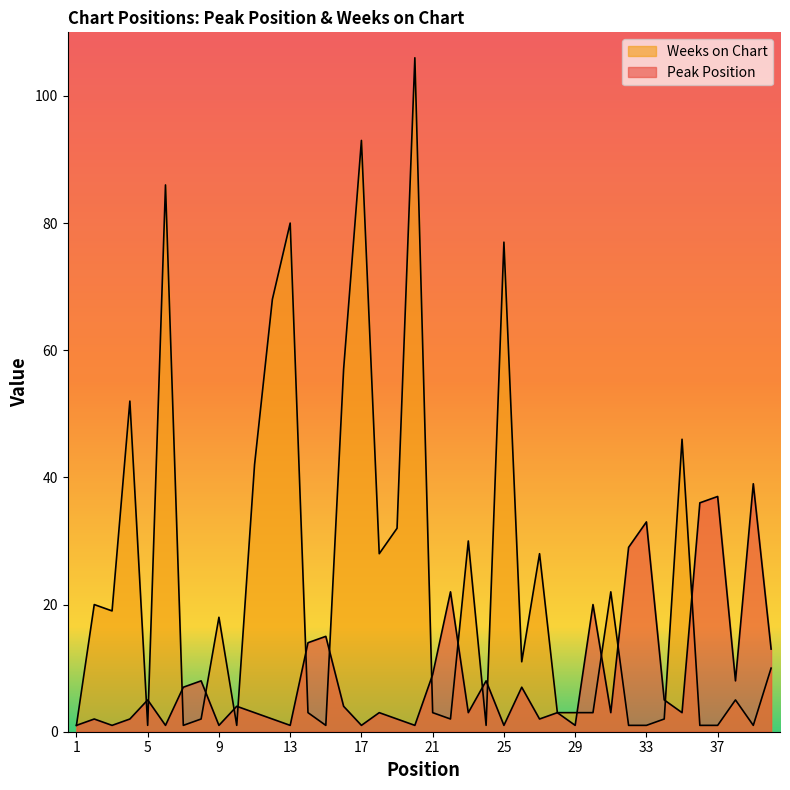

At which label does Weeks on Chart first exceed 10?

2